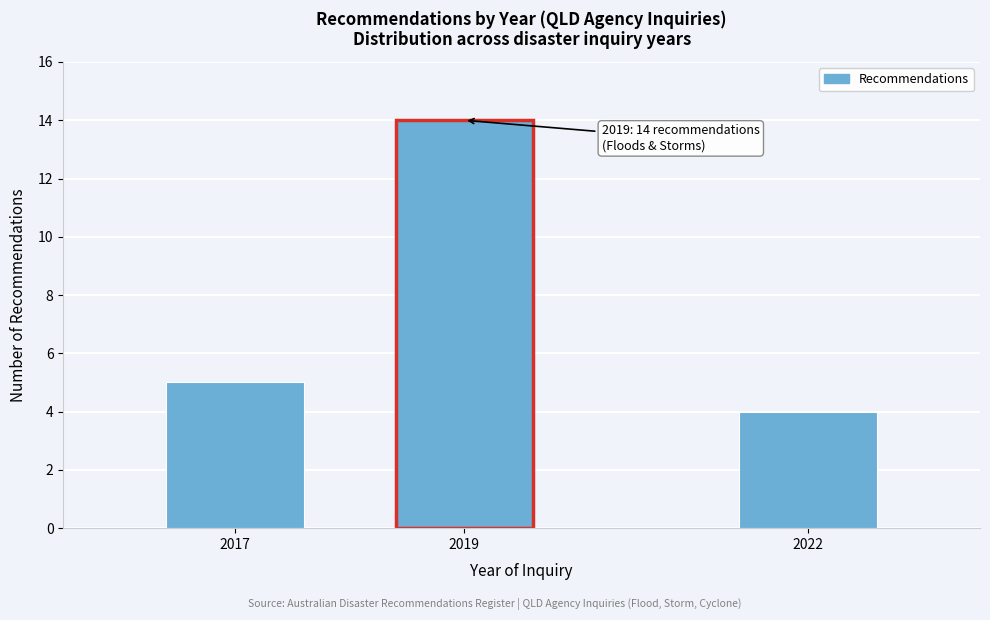

Reading left to right, list all the values displayed in this chart.

5	14	4